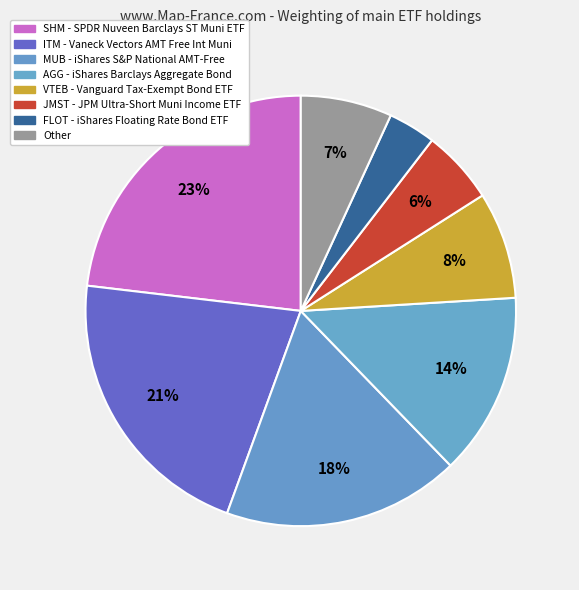

How many slices are in this pie chart?

8